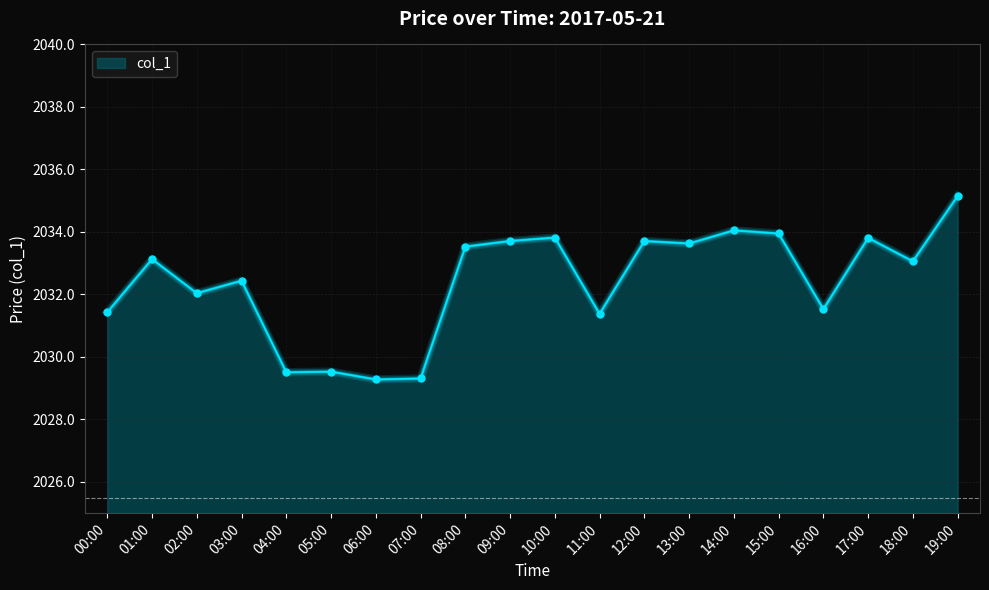

What is the ratio of the value at 14:00 to the value at 00:00?

1.0